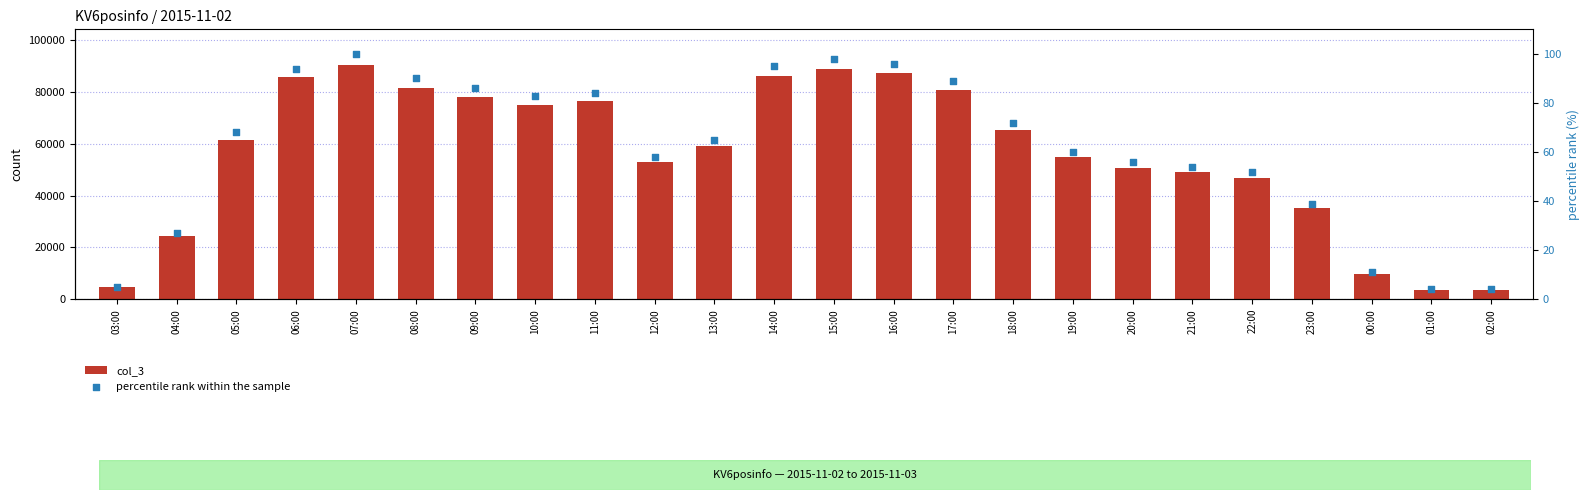

Which series has the widest spread of Y values?

col_3